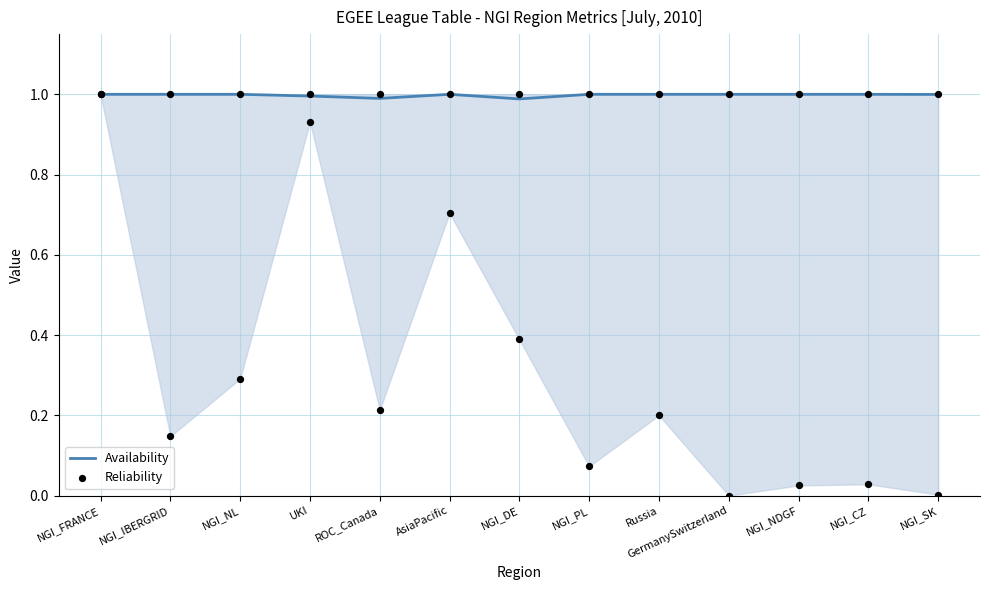

What are all the series names shown in the legend?

Availability, Reliability